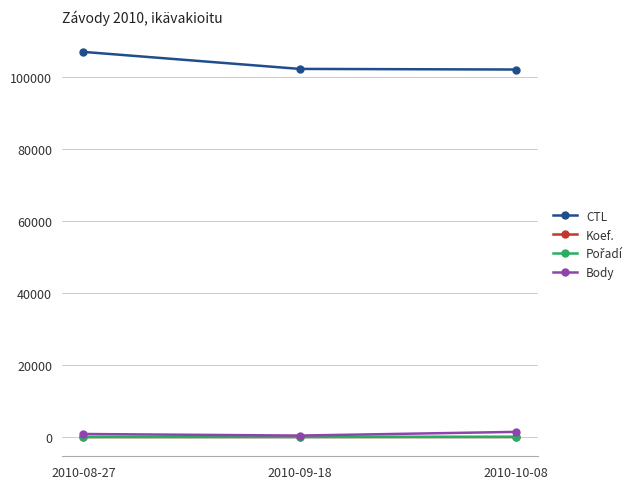

Where is CTL nearest to the value 104582?

2010-09-18